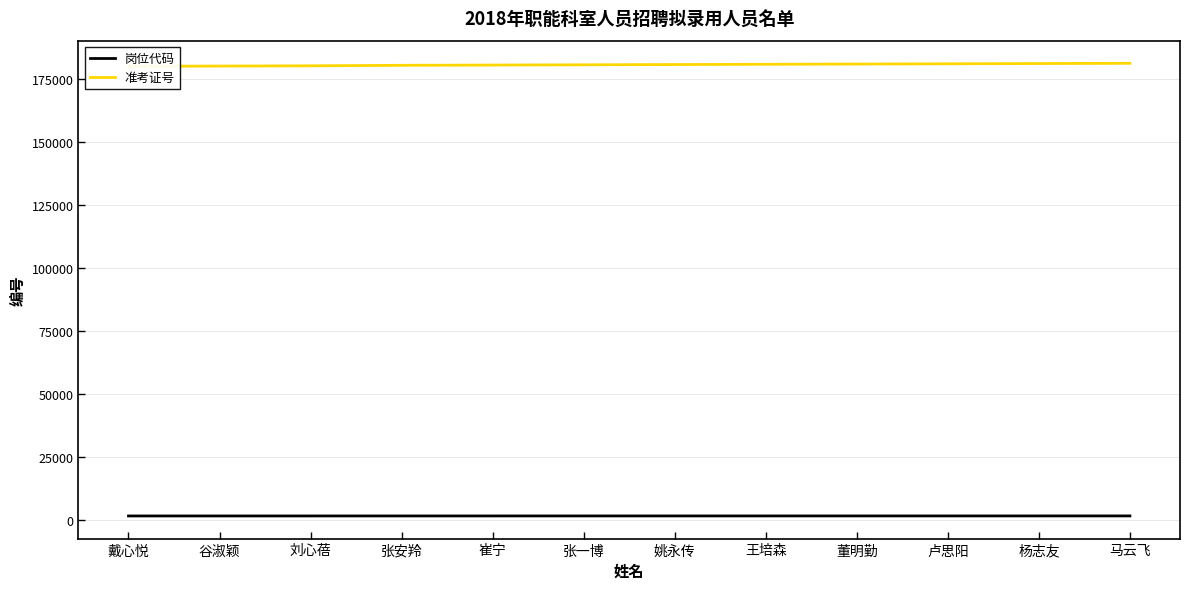

How many values in the 岗位代码 series are below 1808?

6